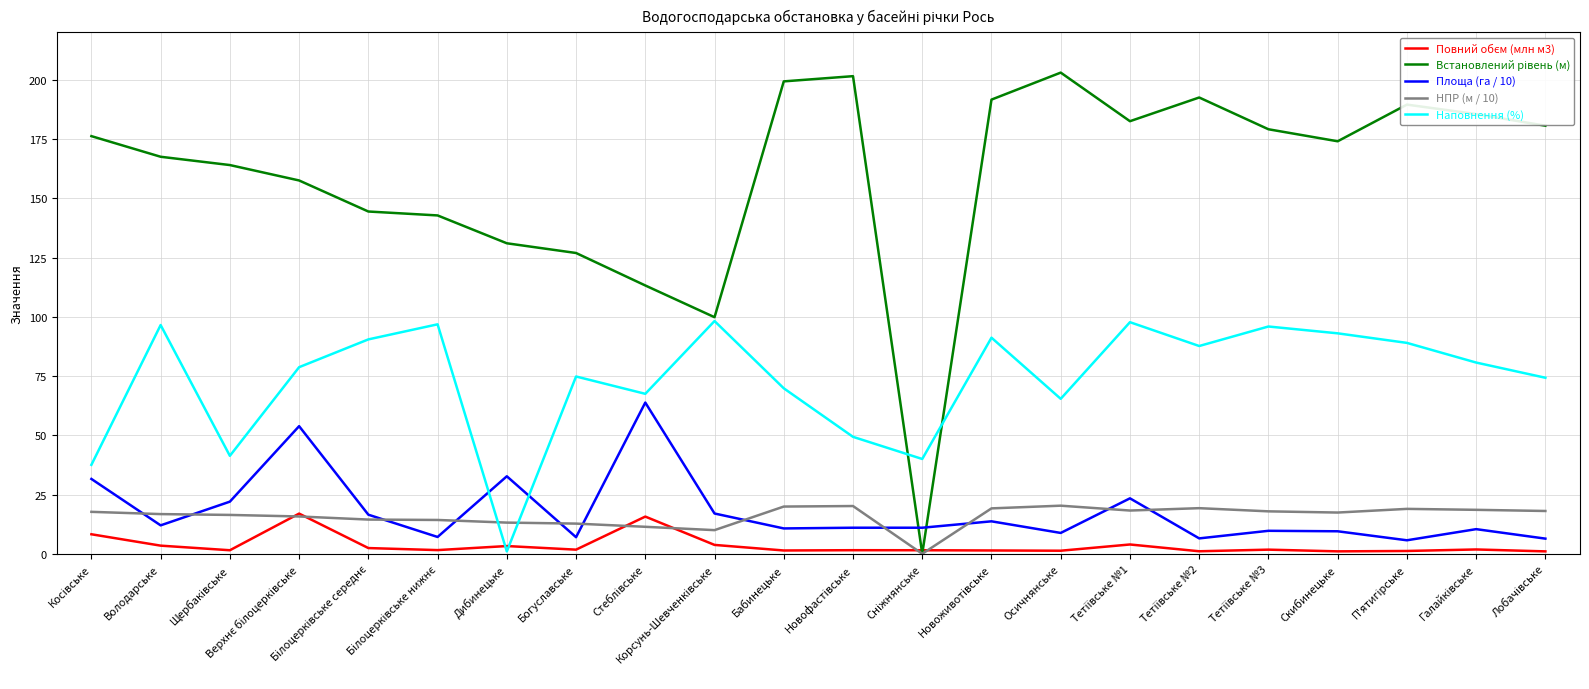

The Наповнення (%) series shows 95.5 at Бабинецьке. True or false?

False